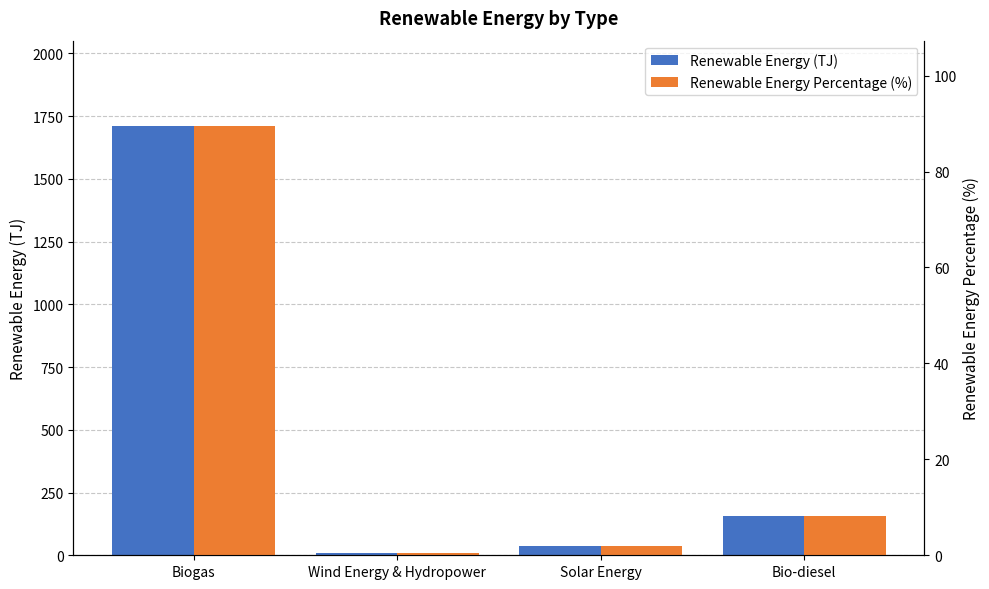

What is the difference between the Renewable Energy (TJ) values at Solar Energy and Wind Energy & Hydropower?

28.0